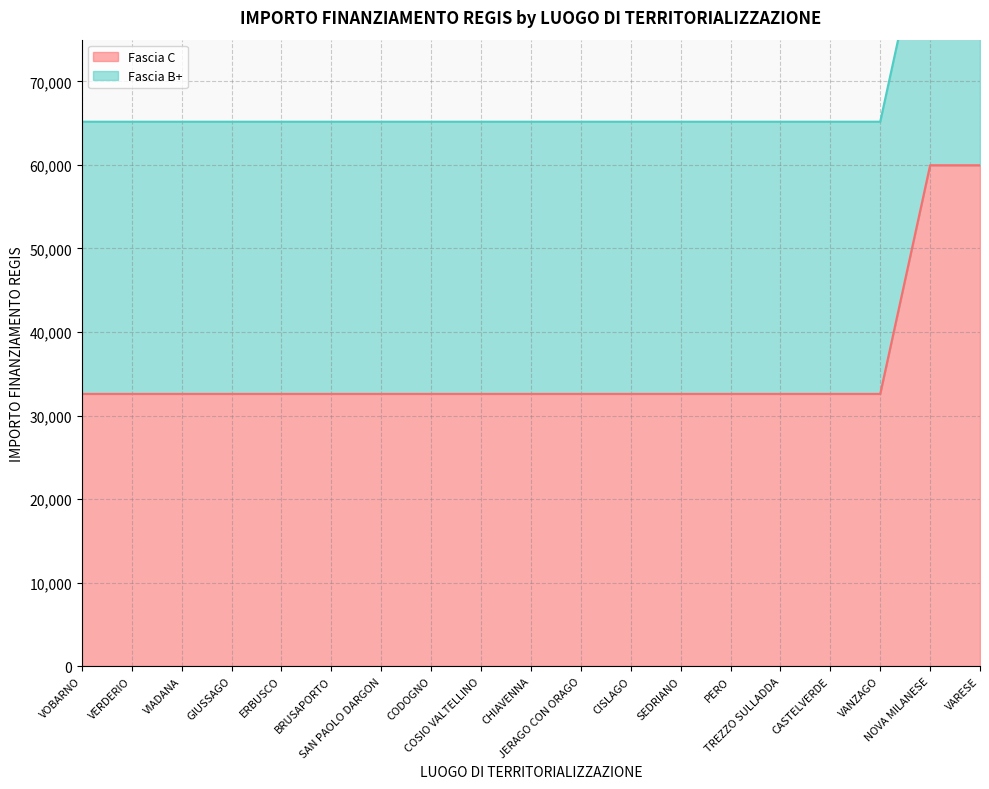

At which category does the chart reach its peak across all series?

NOVA MILANESE